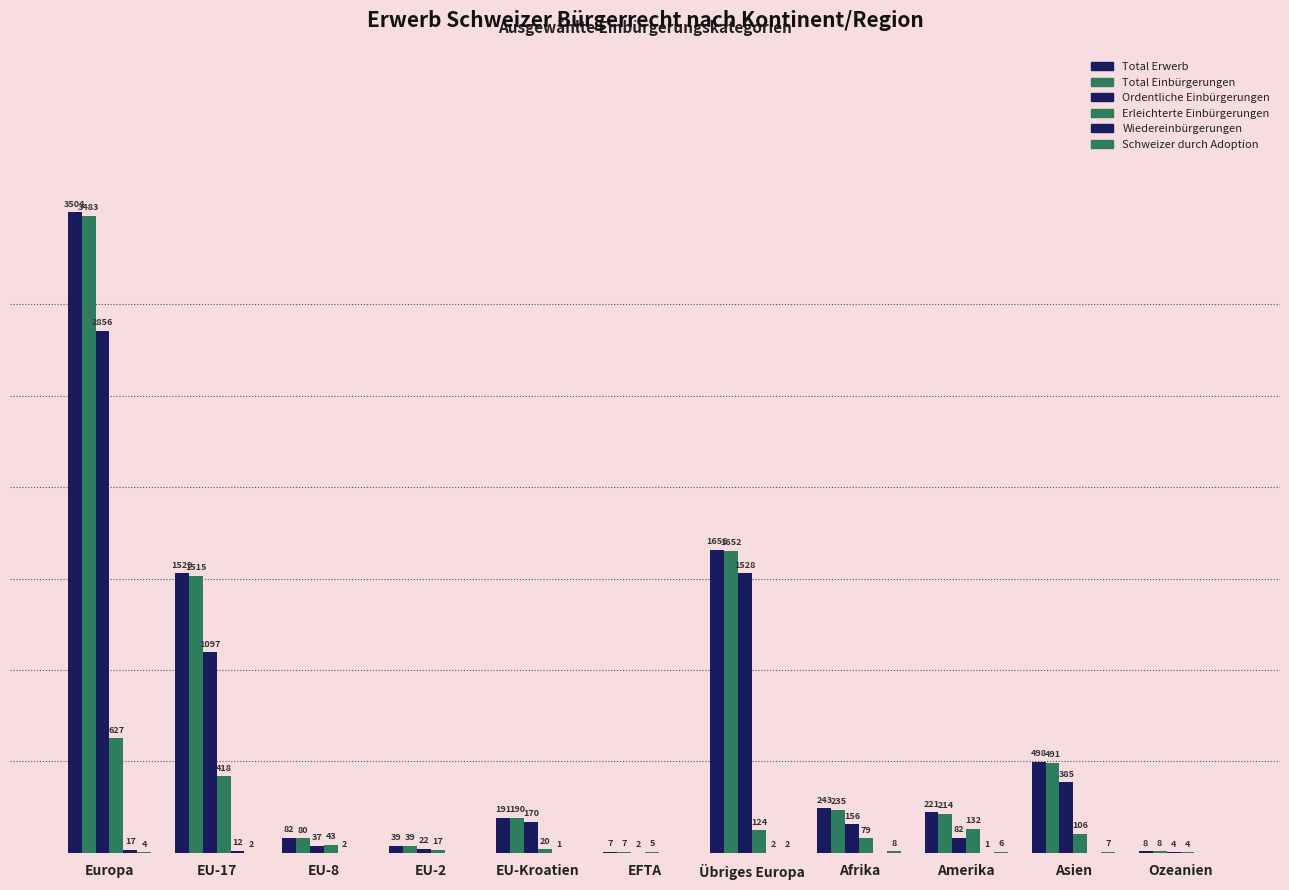

Reading left to right, what are all the values shown in this chart?

Total Erwerb: Europa=3504	EU-17=1529	EU-8=82	EU-2=39	EU-Kroatien=191	EFTA=7	Übriges Europa=1656	Afrika=243	Amerika=221	Asien=498	Ozeanien=8
Total Einbürgerungen: Europa=3483	EU-17=1515	EU-8=80	EU-2=39	EU-Kroatien=190	EFTA=7	Übriges Europa=1652	Afrika=235	Amerika=214	Asien=491	Ozeanien=8
Ordentliche Einbürgerungen: Europa=2856	EU-17=1097	EU-8=37	EU-2=22	EU-Kroatien=170	EFTA=2	Übriges Europa=1528	Afrika=156	Amerika=82	Asien=385	Ozeanien=4
Erleichterte Einbürgerungen: Europa=627	EU-17=418	EU-8=43	EU-2=17	EU-Kroatien=20	EFTA=5	Übriges Europa=124	Afrika=79	Amerika=132	Asien=106	Ozeanien=4
Wiedereinbürgerungen: Europa=17	EU-17=12	EU-8=2	EU-2=0	EU-Kroatien=1	EFTA=0	Übriges Europa=2	Afrika=0	Amerika=1	Asien=0	Ozeanien=0
Schweizer durch Adoption: Europa=4	EU-17=2	EU-8=0	EU-2=0	EU-Kroatien=0	EFTA=0	Übriges Europa=2	Afrika=8	Amerika=6	Asien=7	Ozeanien=0